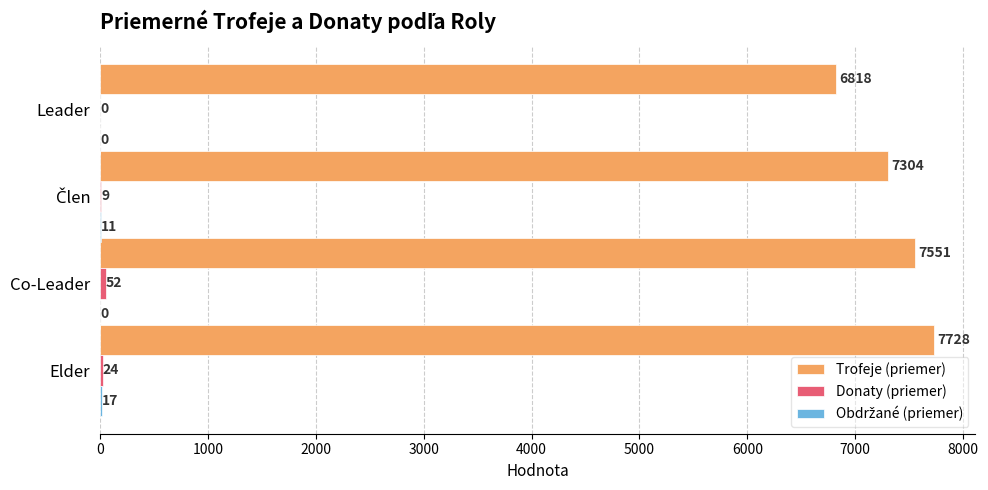

Which series changed the most between Co-Leader and Leader?

Trofeje (priemer)